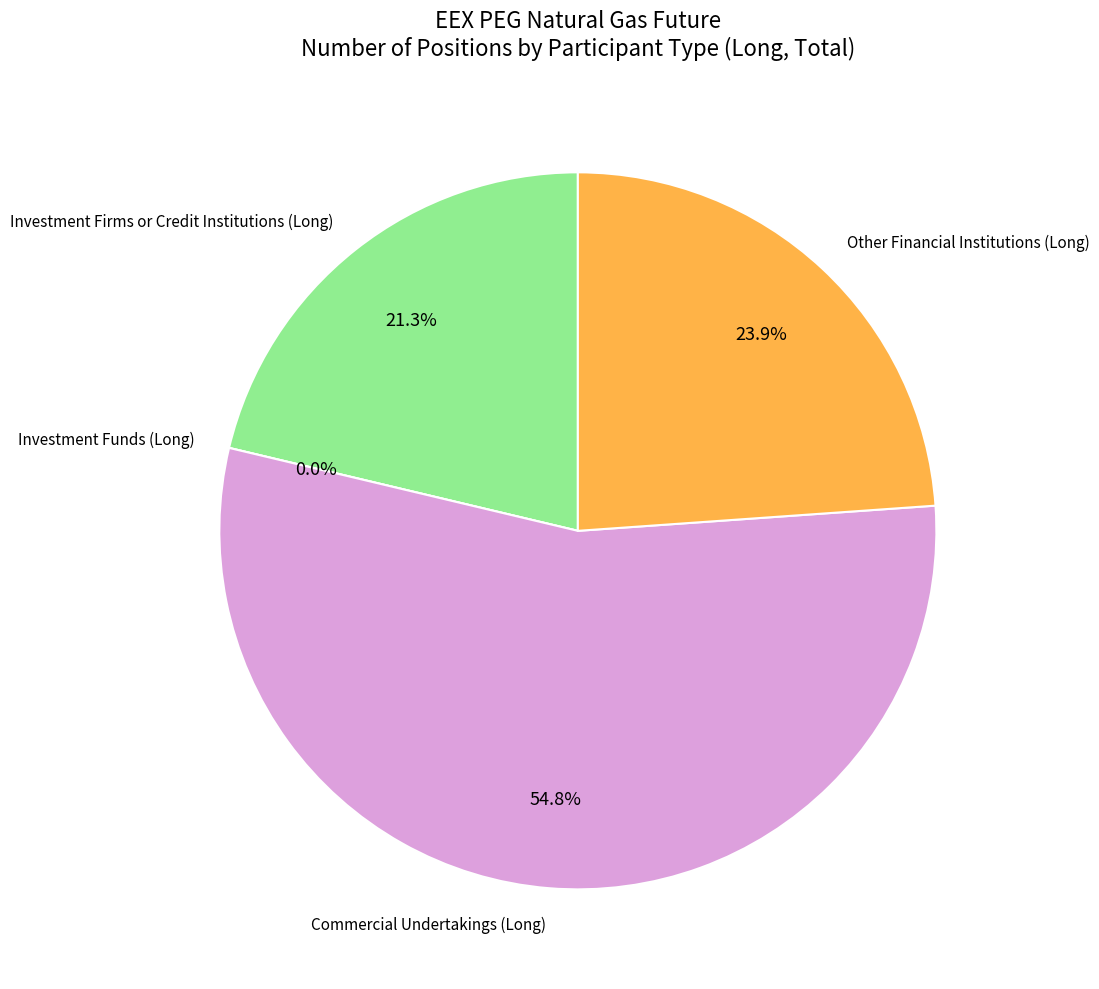

Rank the categories by value from highest to lowest.

Commercial Undertakings (Long), Other Financial Institutions (Long), Investment Firms or Credit Institutions (Long), Investment Funds (Long)